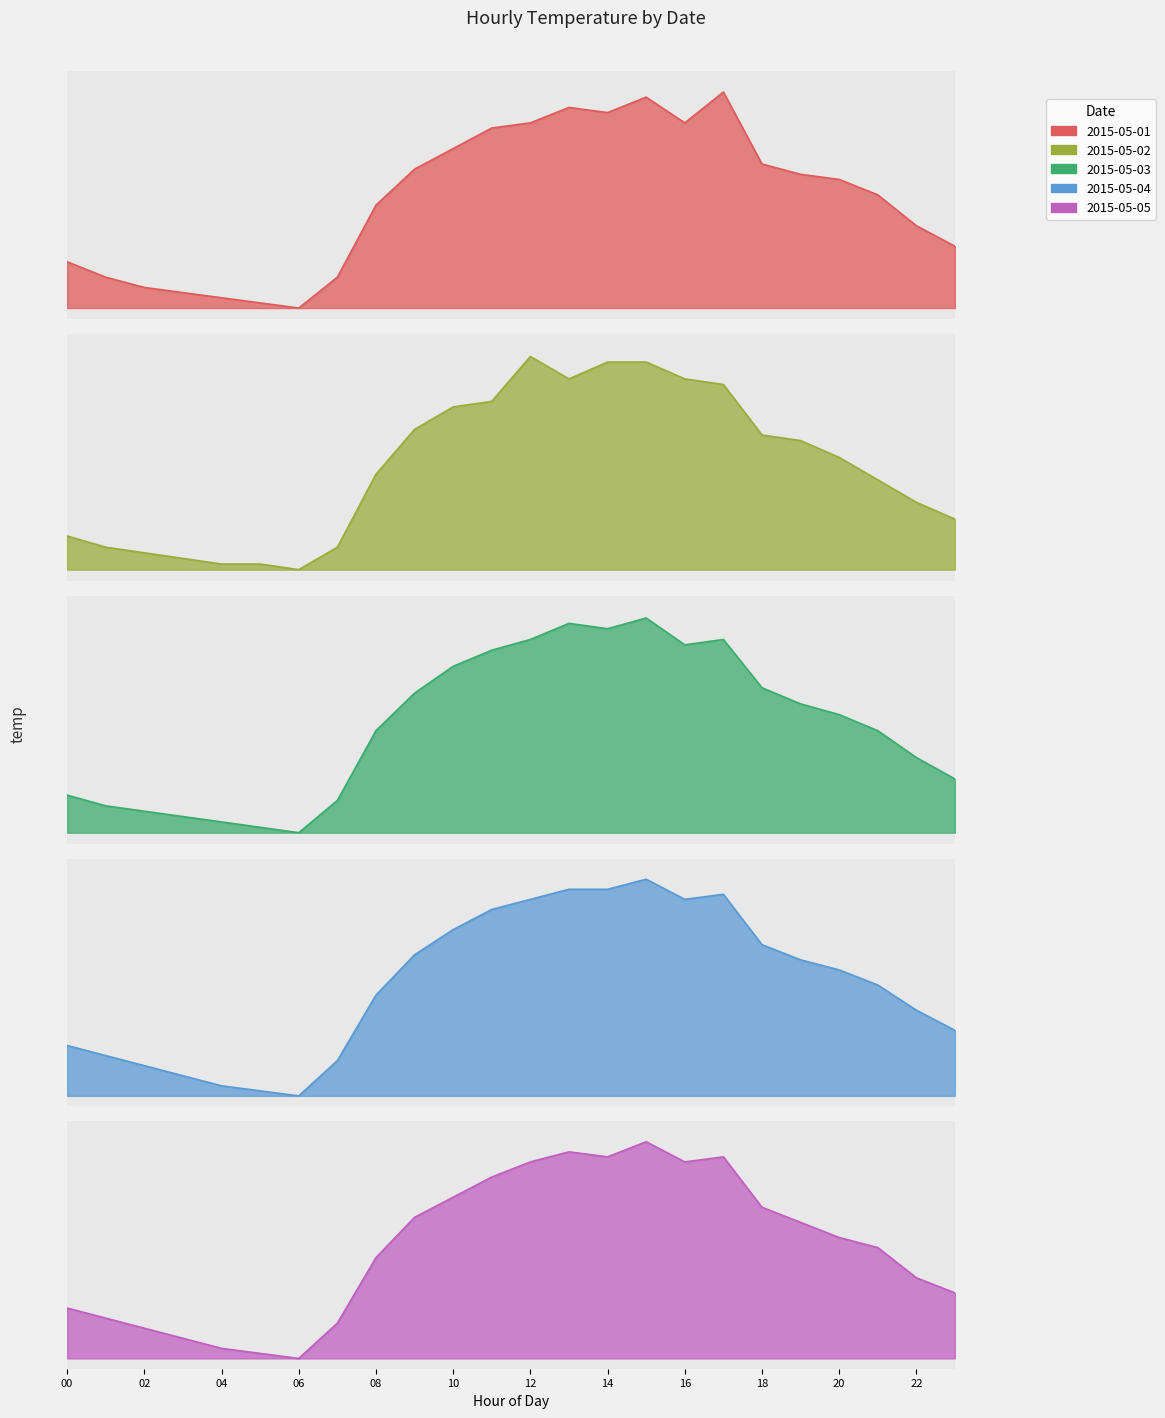

The value of 2015-05-01 at 20 is 11.9. True or false?

False